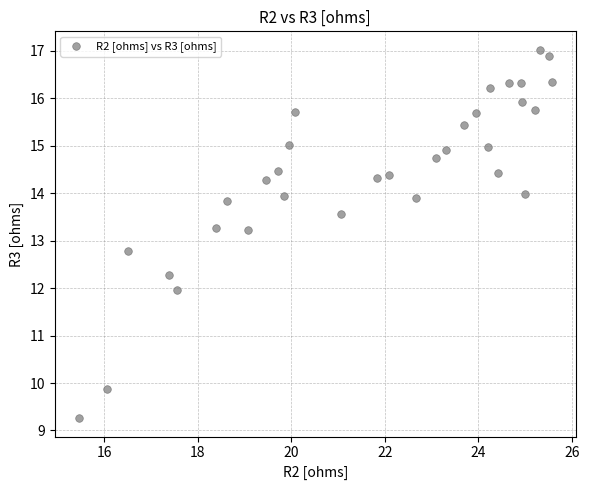

What is the range of Y values (max minus min)?

7.8